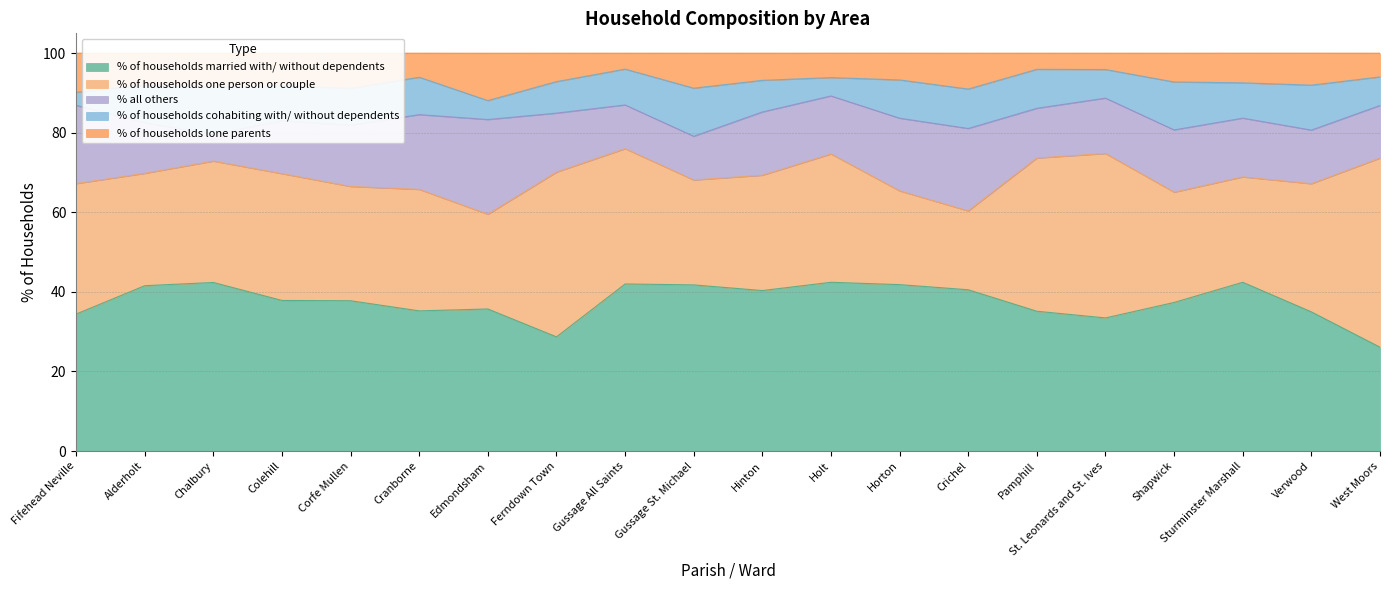

At which label does % all others first exceed 14?

Fifehead Neville